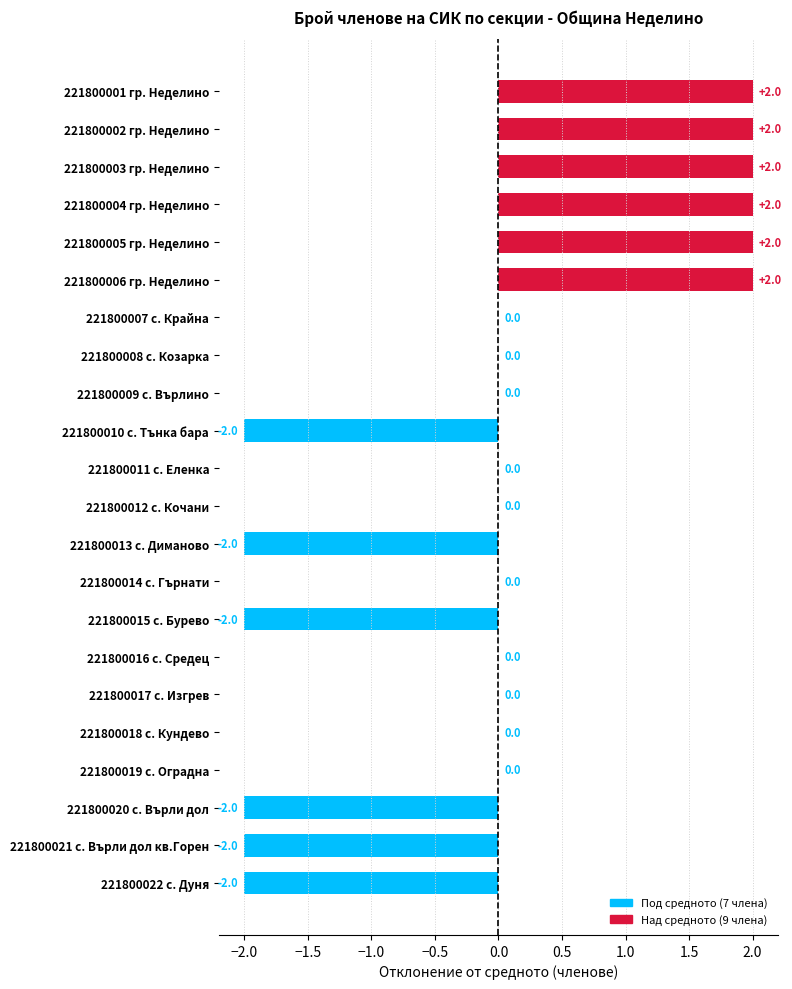

Which has a higher value, 221800017 с. Изгрев or 221800020 с. Върли дол?

221800017 с. Изгрев